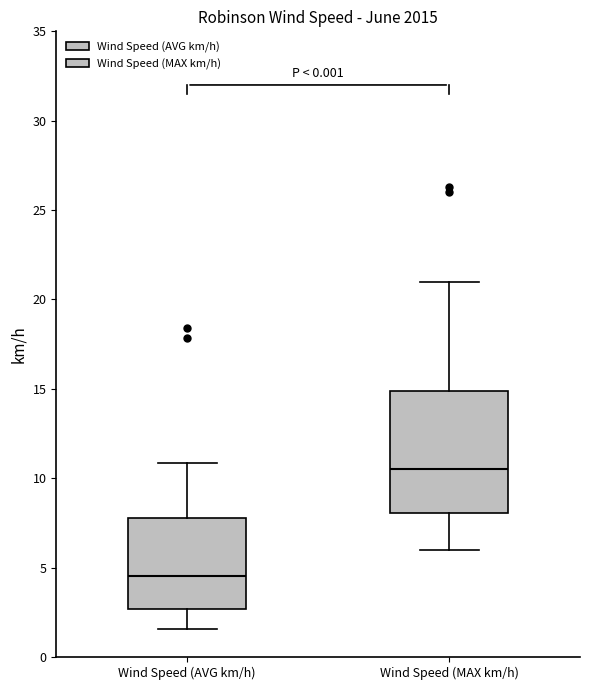

Where does the upper whisker of the box for Wind Speed (MAX km/h) end on the y-axis? The values are not printed on the chart, so give them approximately, as read against the axis.

21.0